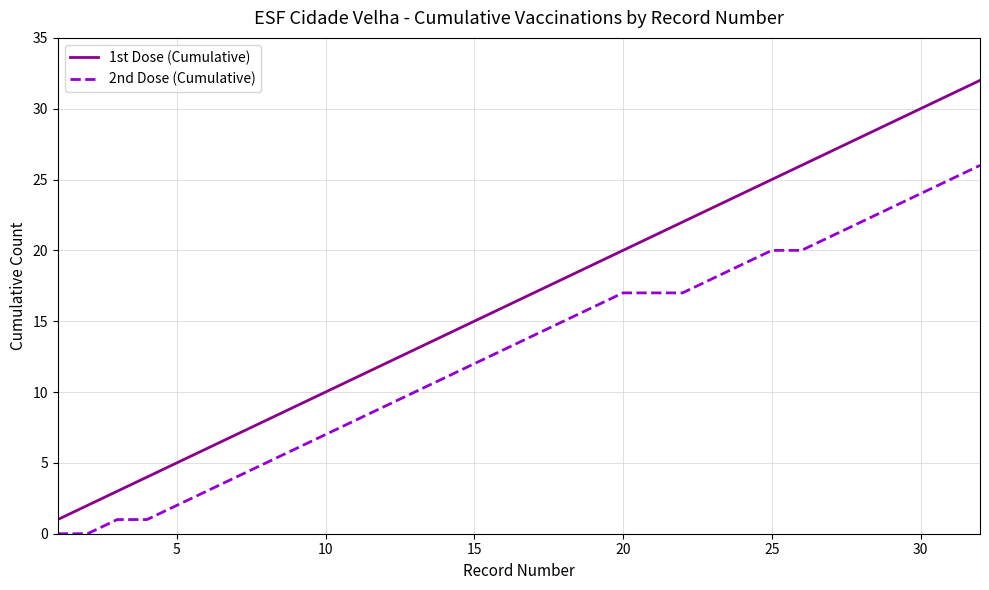

True or false: 1st Dose (Cumulative) and 2nd Dose (Cumulative) intersect in this chart.

False